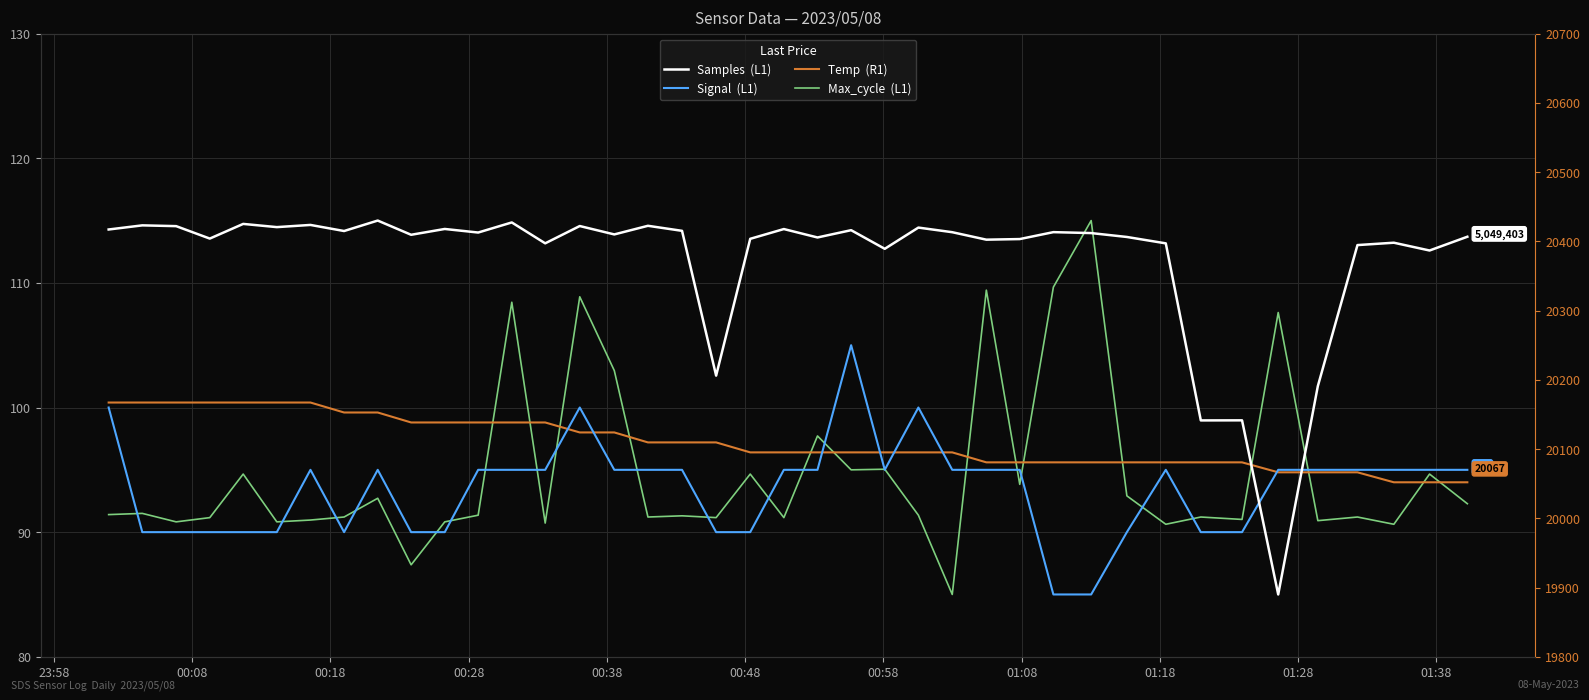

At which label does Temp  (R1) reach its peak?

23:58